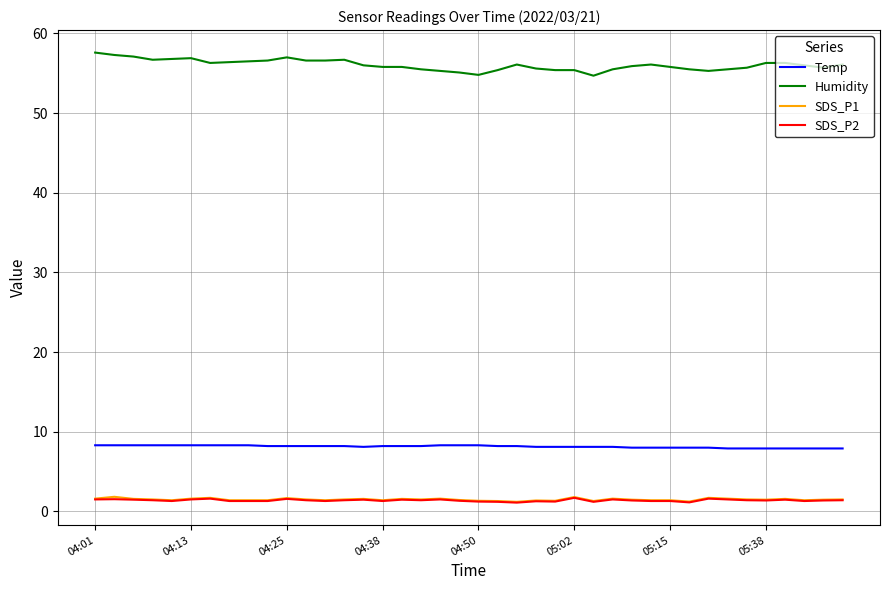

What is the minimum value for Humidity?

54.7